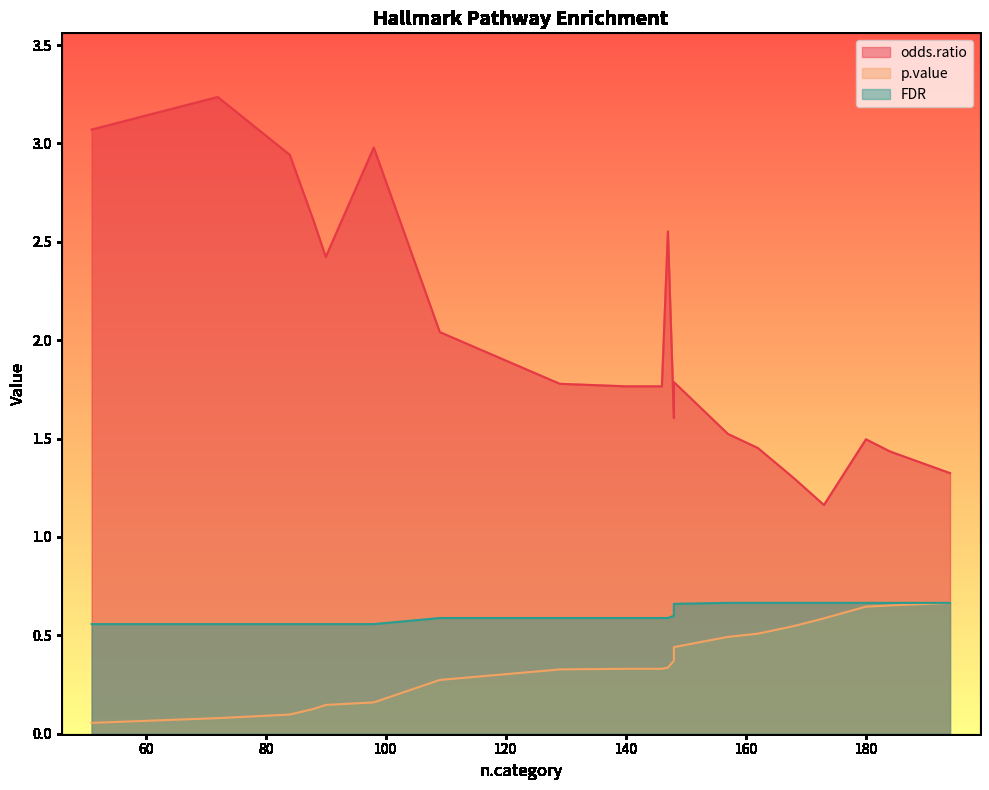

Between 168 and 173, which series saw the biggest shift?

odds.ratio